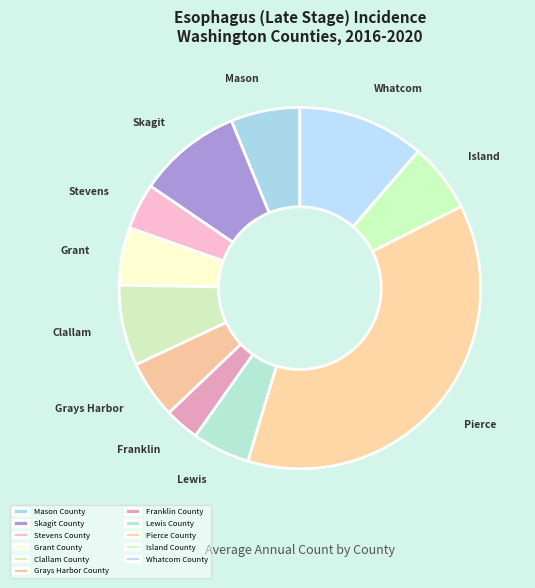

Rank the categories by value from highest to lowest.

Pierce County, Whatcom County, Skagit County, Clallam County, Mason County, Island County, Grant County, Grays Harbor County, Lewis County, Stevens County, Franklin County